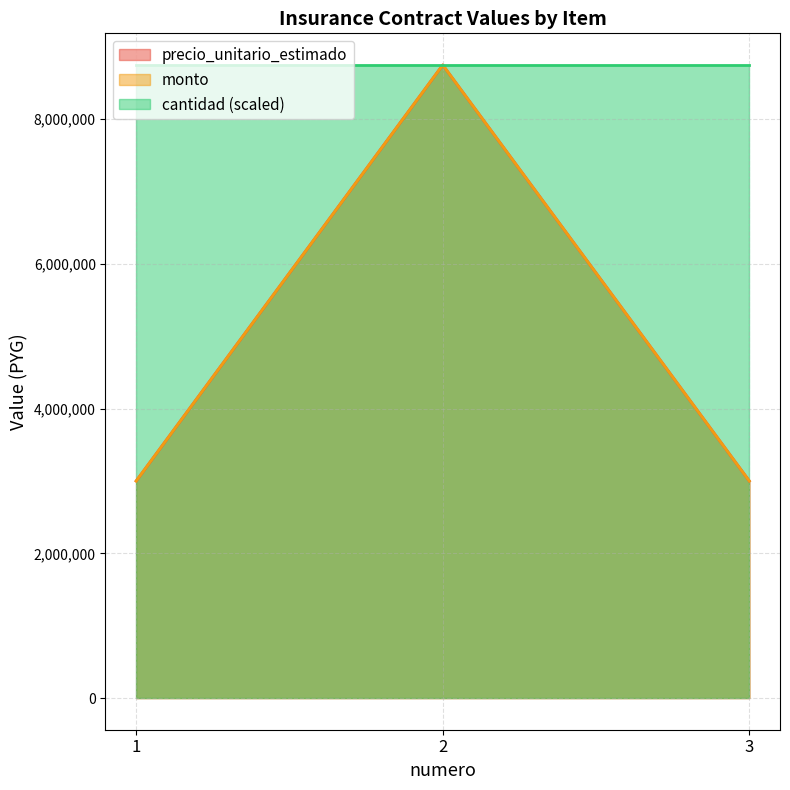

What is the highest value of the monto series?

8750000